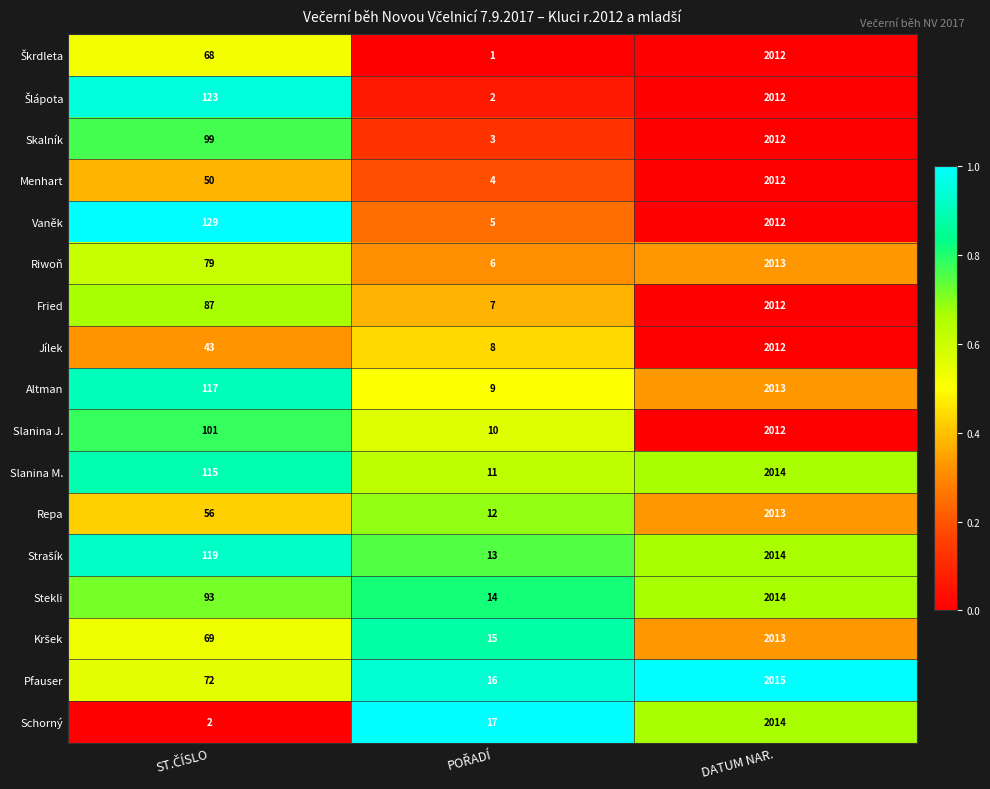

What is the maximum value shown in the chart?

2015